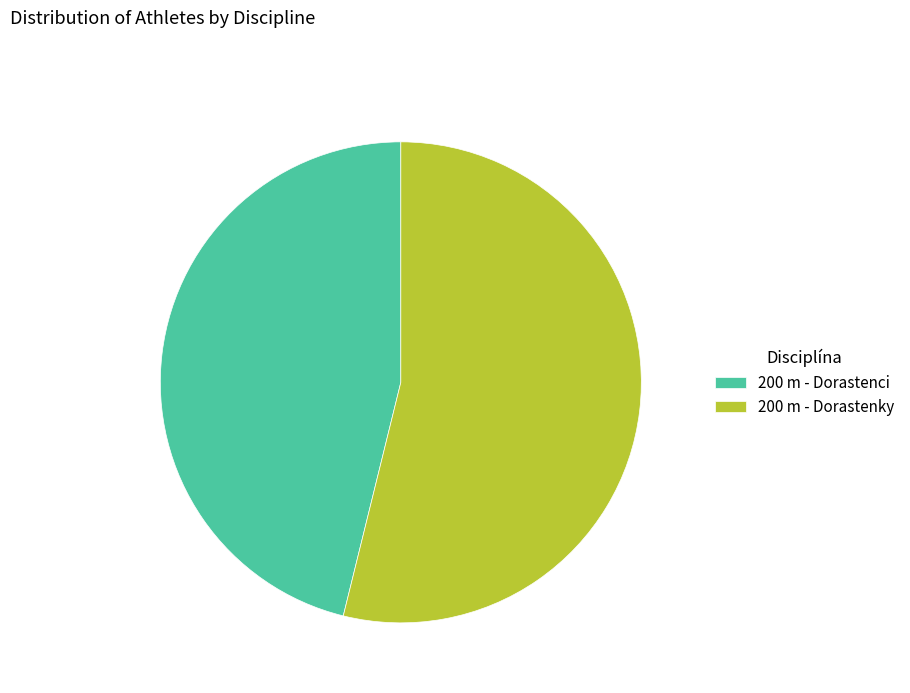

True or false: 200 m - Dorastenky accounts for 41% of the total.

False